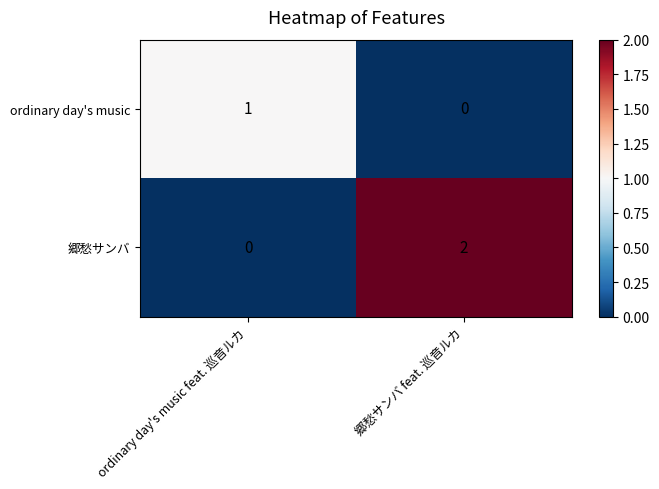

At 郷愁サンバ feat. 巡音ルカ, list the series in order from largest to smallest.

郷愁サンバ, ordinary day's music